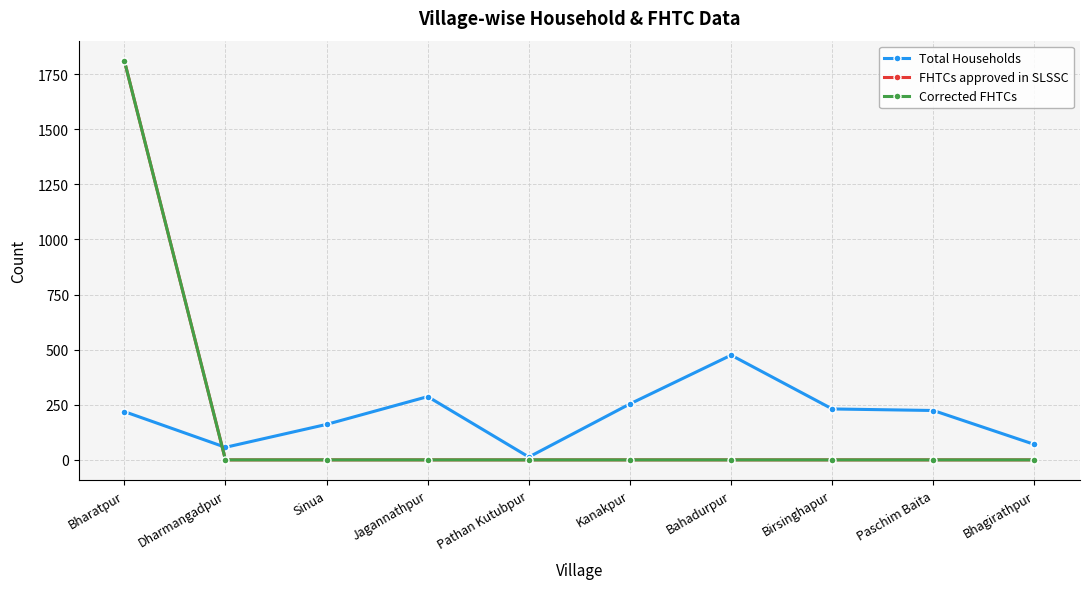

The value of Corrected FHTCs at Jagannathpur is -1203. True or false?

False